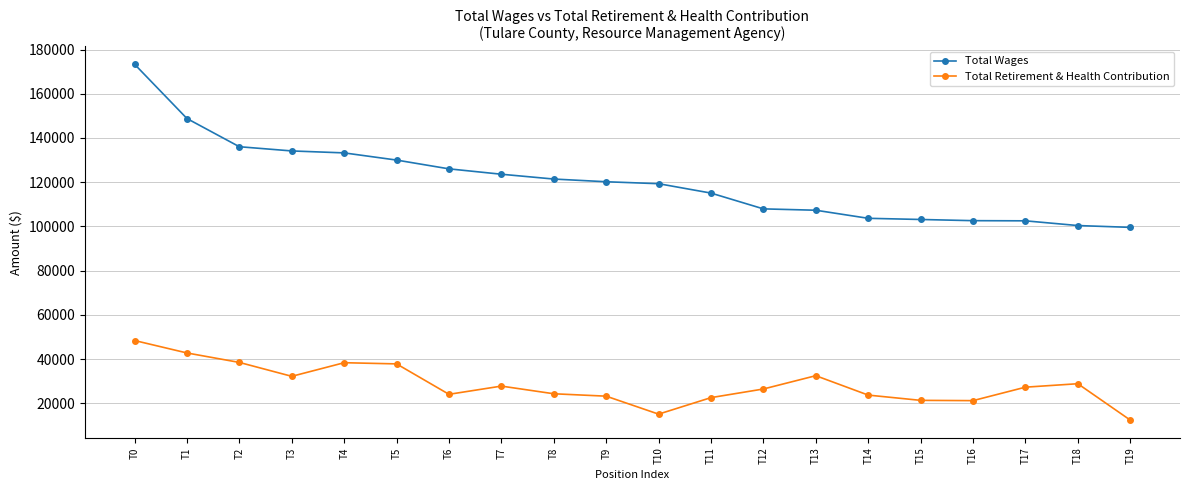

How many lines are shown in the chart?

2